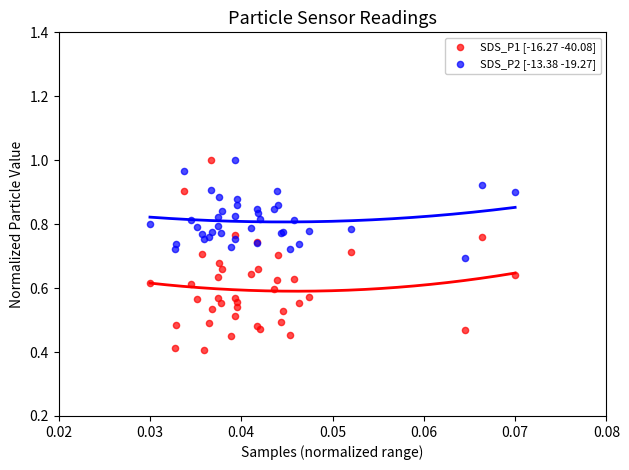

What are all the series names shown in the legend?

SDS_P1 [-16.27 -40.08], SDS_P2 [-13.38 -19.27]